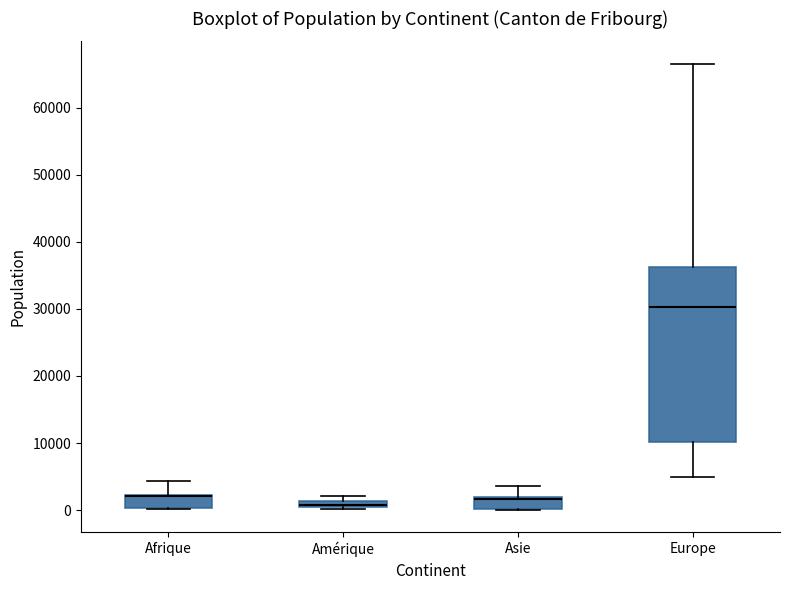

Where does the median line of the box for Europe sit on the y-axis? The values are not printed on the chart, so give them approximately, as read against the axis.

30000